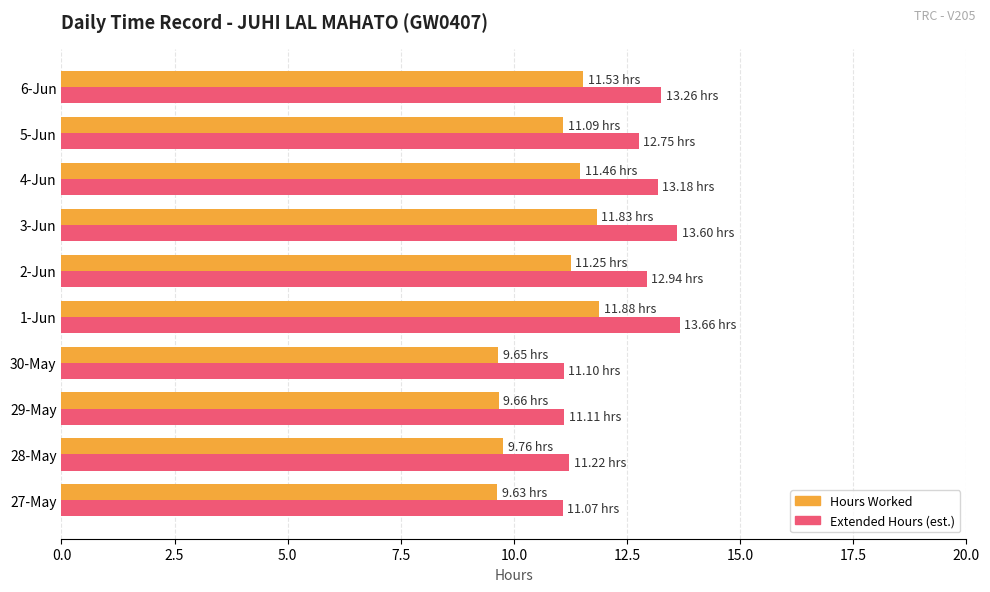

What is the greatest value displayed?

13.7